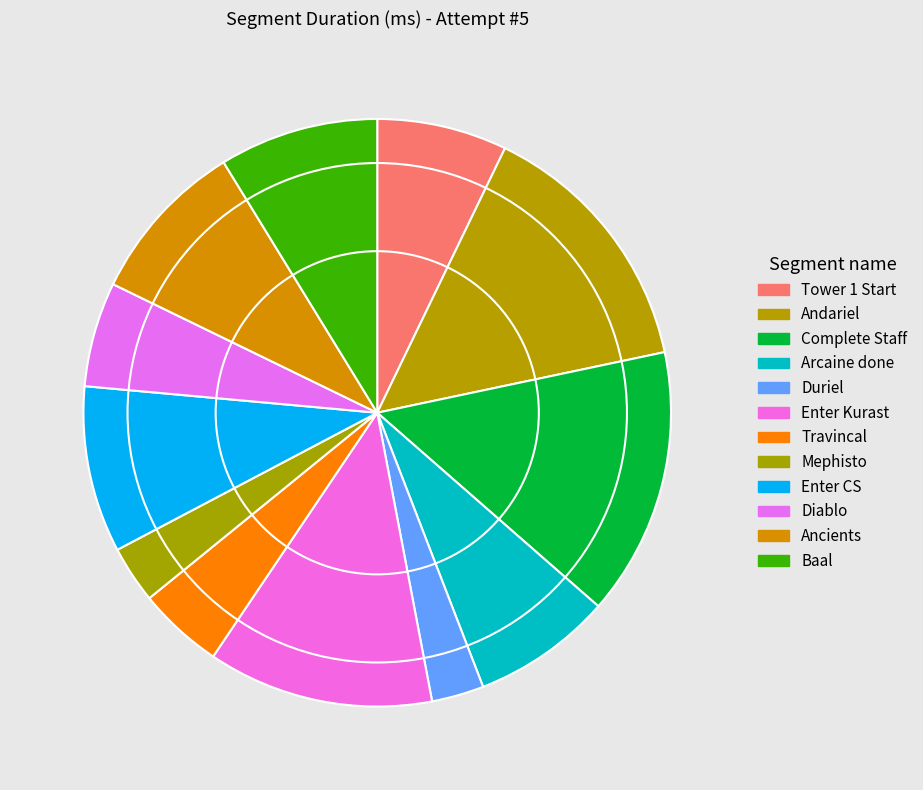

How many slices are in this pie chart?

12